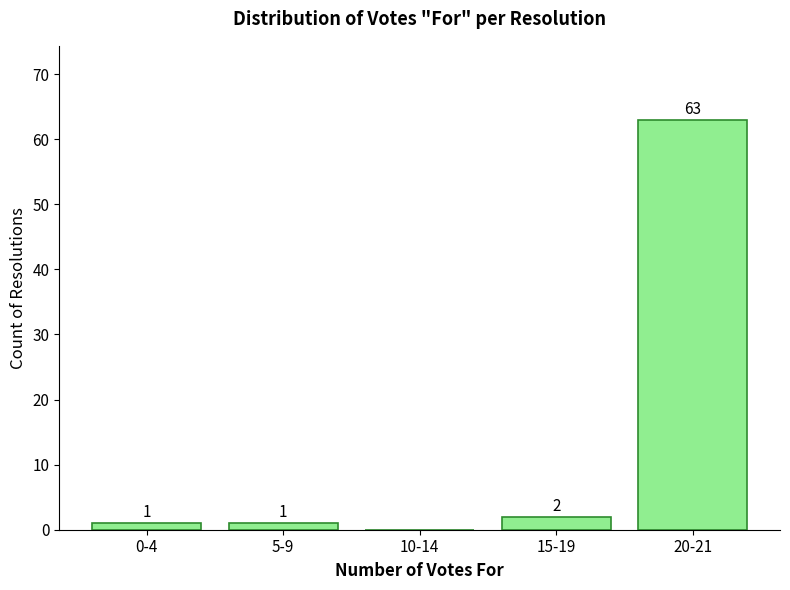

Reading left to right, what are all the values shown in this chart?

0-4=1	5-9=1	10-14=0	15-19=2	20-21=63